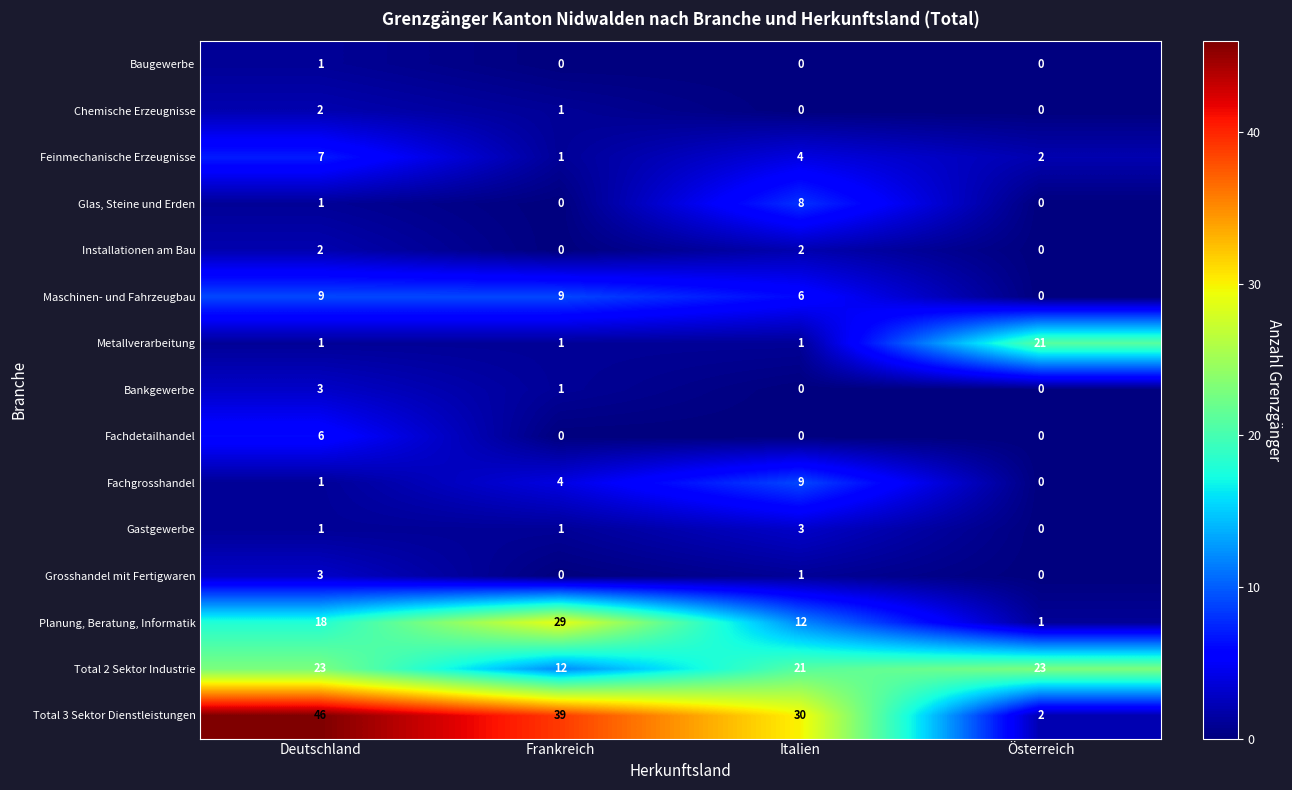

What is the highest value of the Feinmechanische Erzeugnisse series?

7